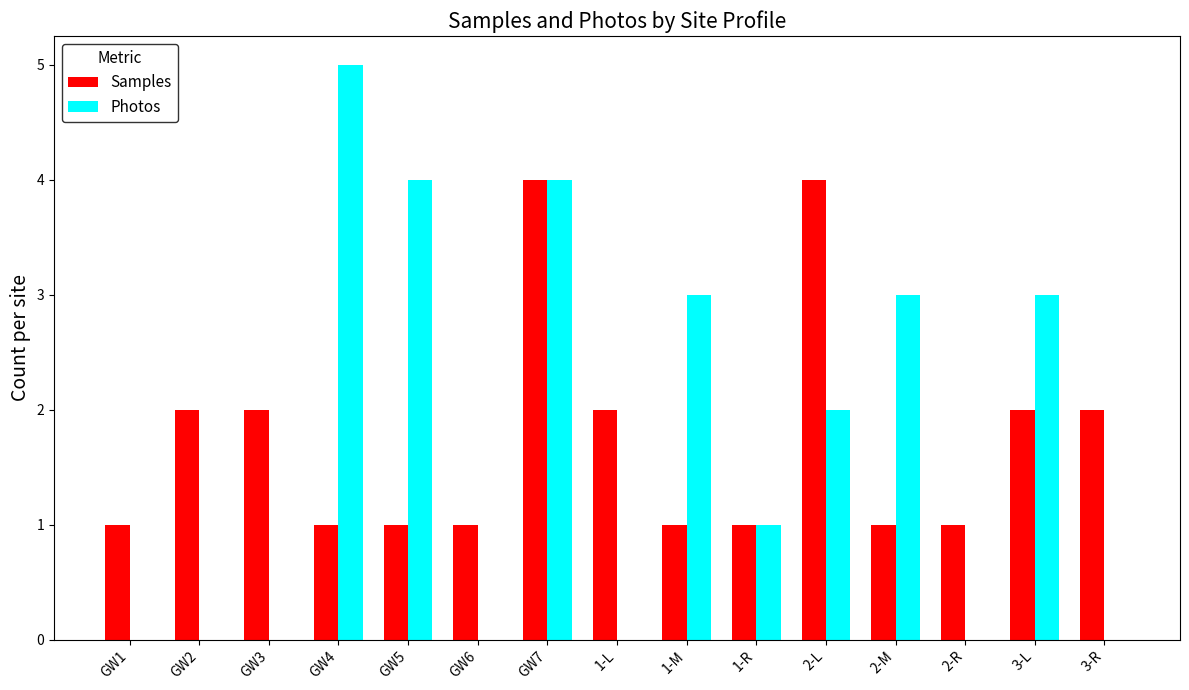

At which label is Photos closest to 2?

2-L